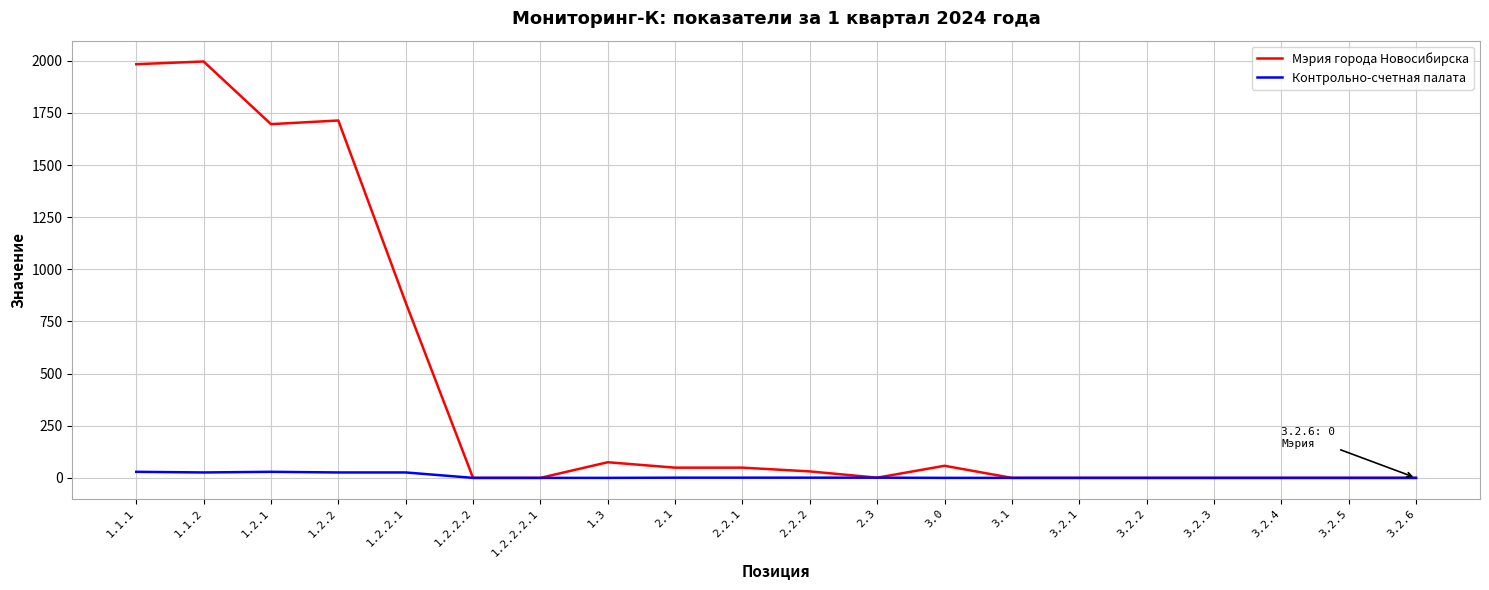

Which series has the largest range (max minus min)?

Мэрия города Новосибирска